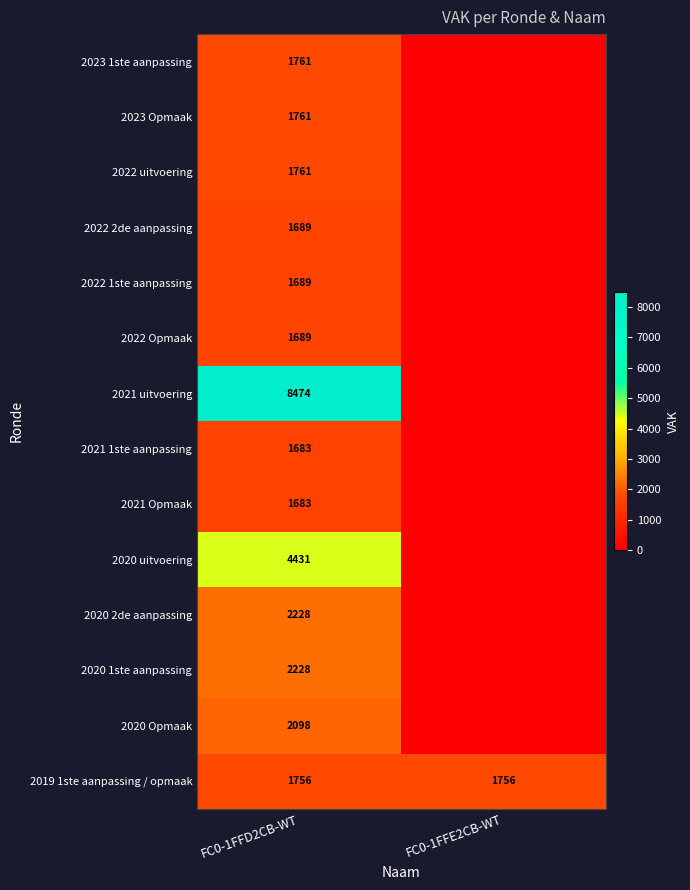

What is the minimum value for 2019 1ste aanpassing / opmaak?

1756